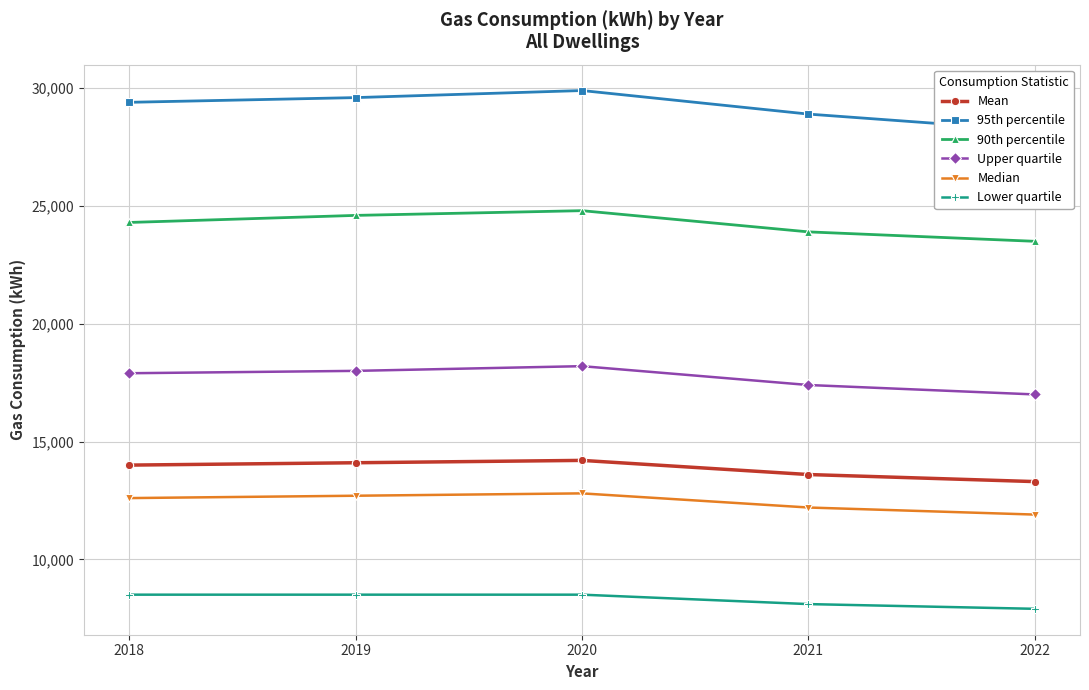

What is the highest value of the 95th percentile series?

29900